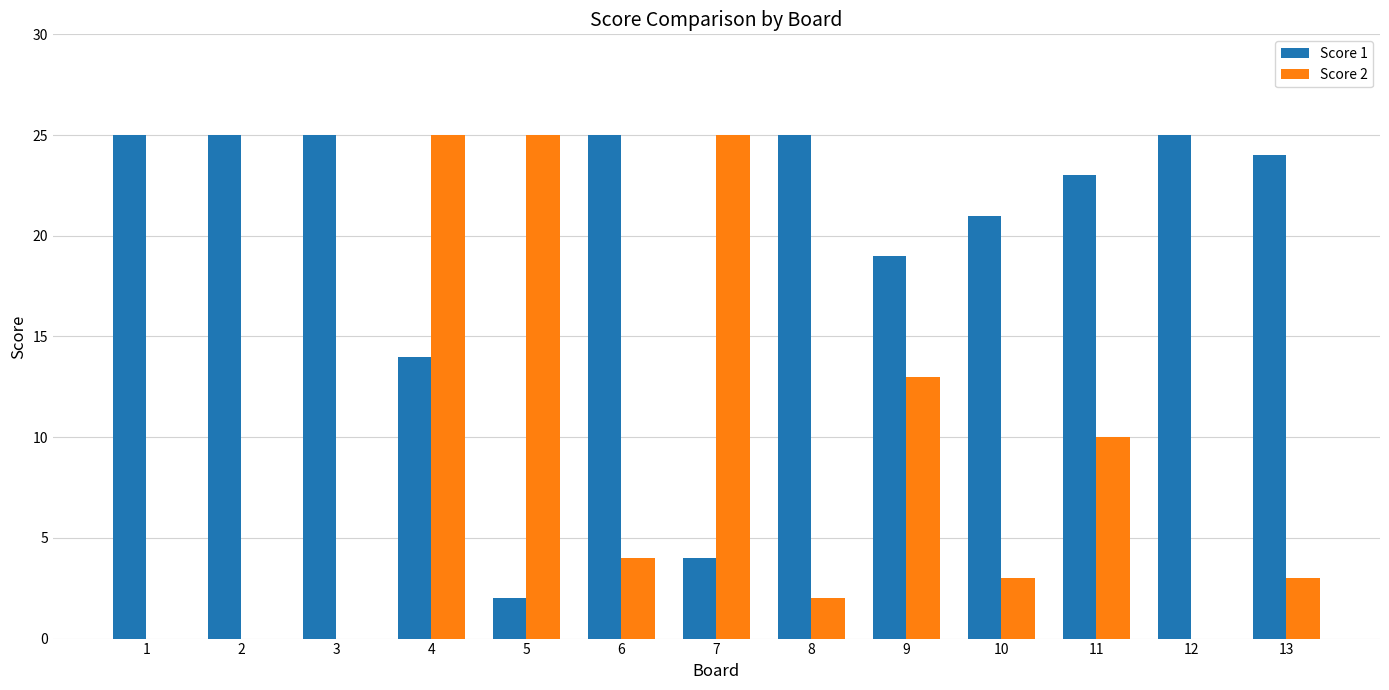

Reading left to right, what are all the values shown in this chart?

Score 1: 1=25	2=25	3=25	4=14	5=2	6=25	7=4	8=25	9=19	10=21	11=23	12=25	13=24
Score 2: 1=0	2=0	3=0	4=25	5=25	6=4	7=25	8=2	9=13	10=3	11=10	12=0	13=3